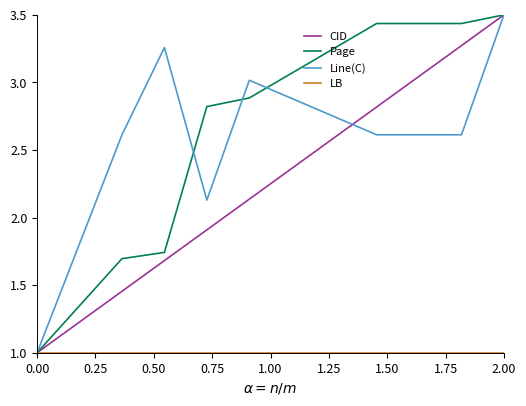

What is the difference between the maximum and minimum values in the Page series?

2.5